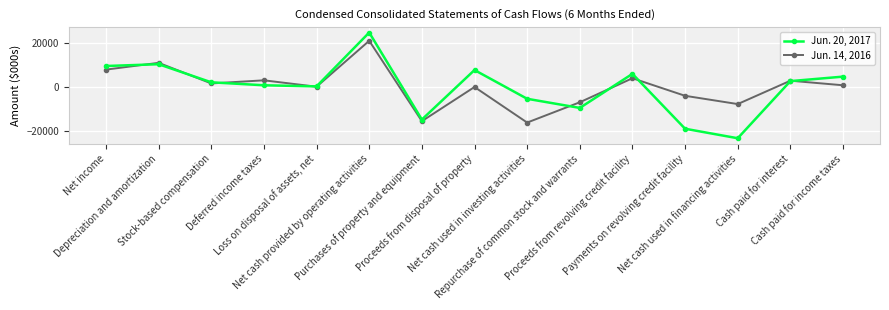

How many lines are shown in the chart?

2